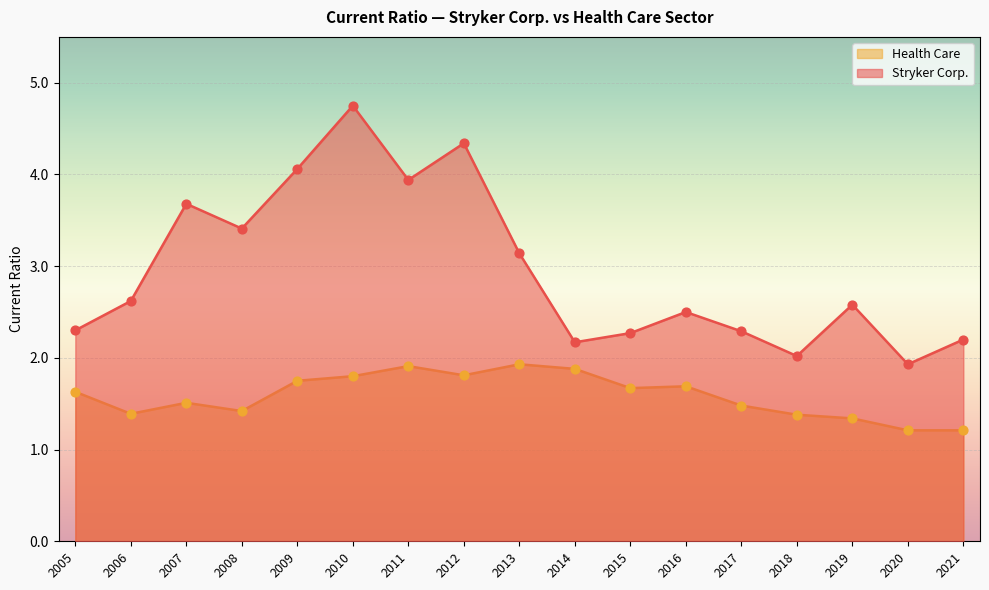

Which series contains the lowest Y value?

Health Care